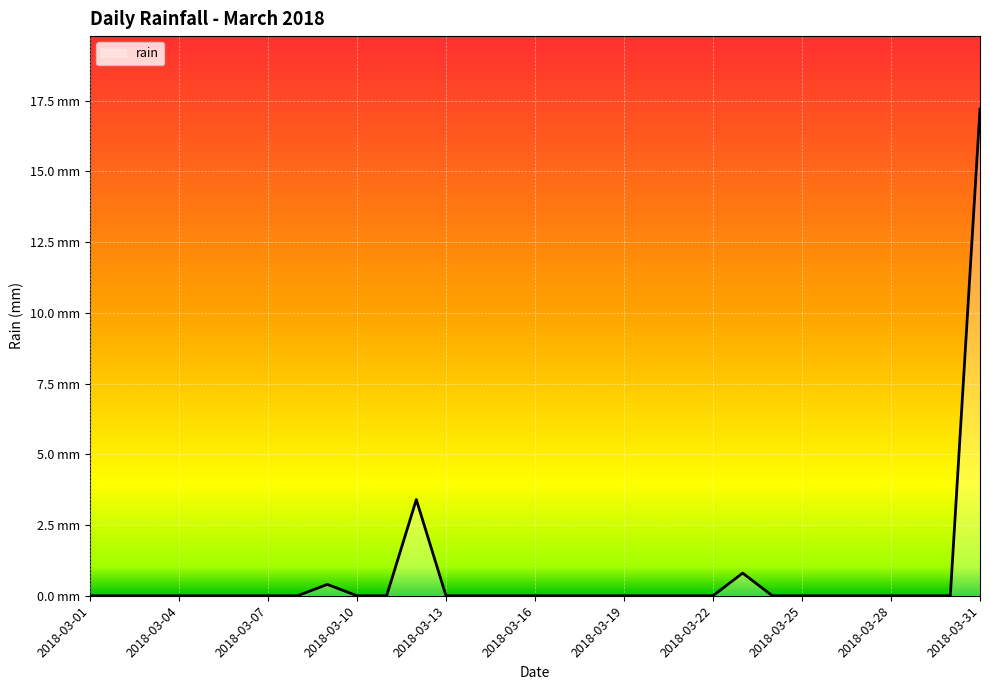

Does the chart display data point markers on the line(s)?

No